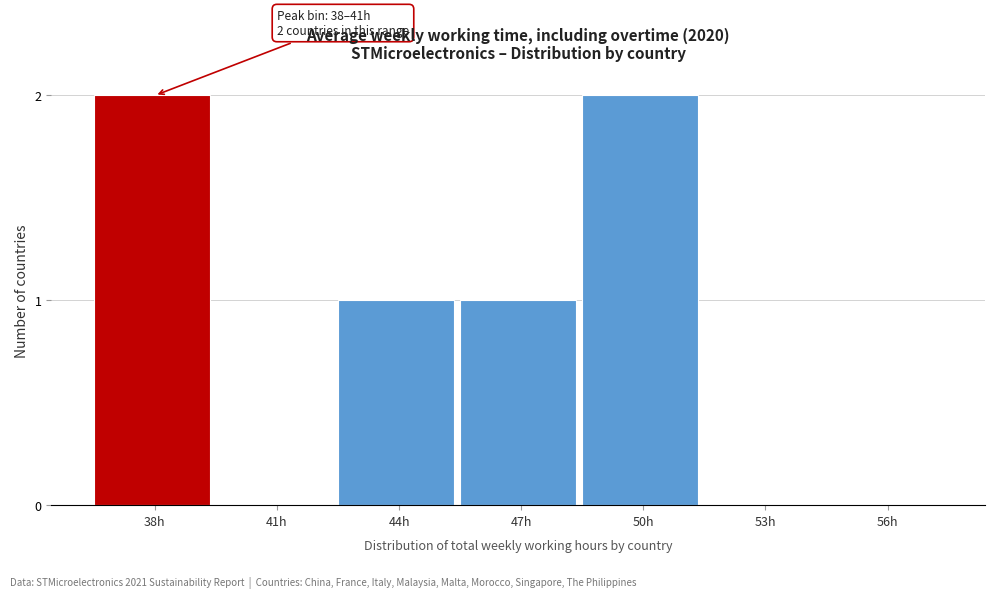

Reading left to right, extract all data points from this chart.

38h=2	41h=0	44h=1	47h=1	50h=2	53h=0	56h=0